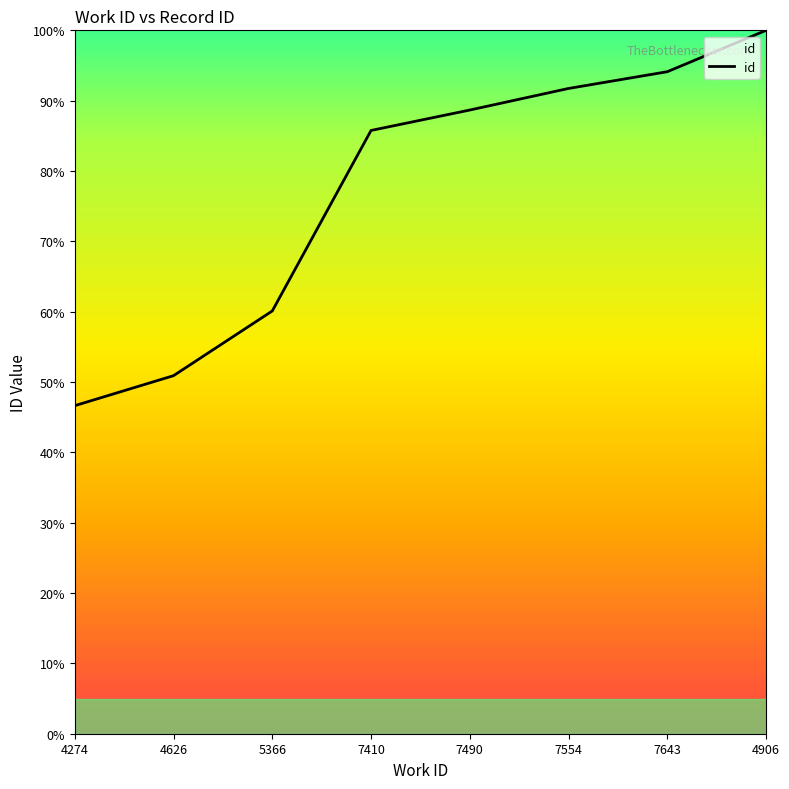

Rank the categories by value from highest to lowest.

4906, 7643, 7554, 7490, 7410, 5366, 4626, 4274